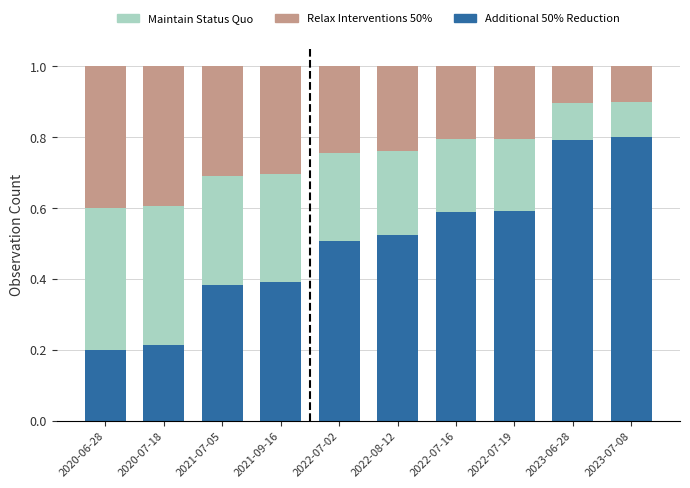

What is the total value across all series at 2020-07-18?

1.0